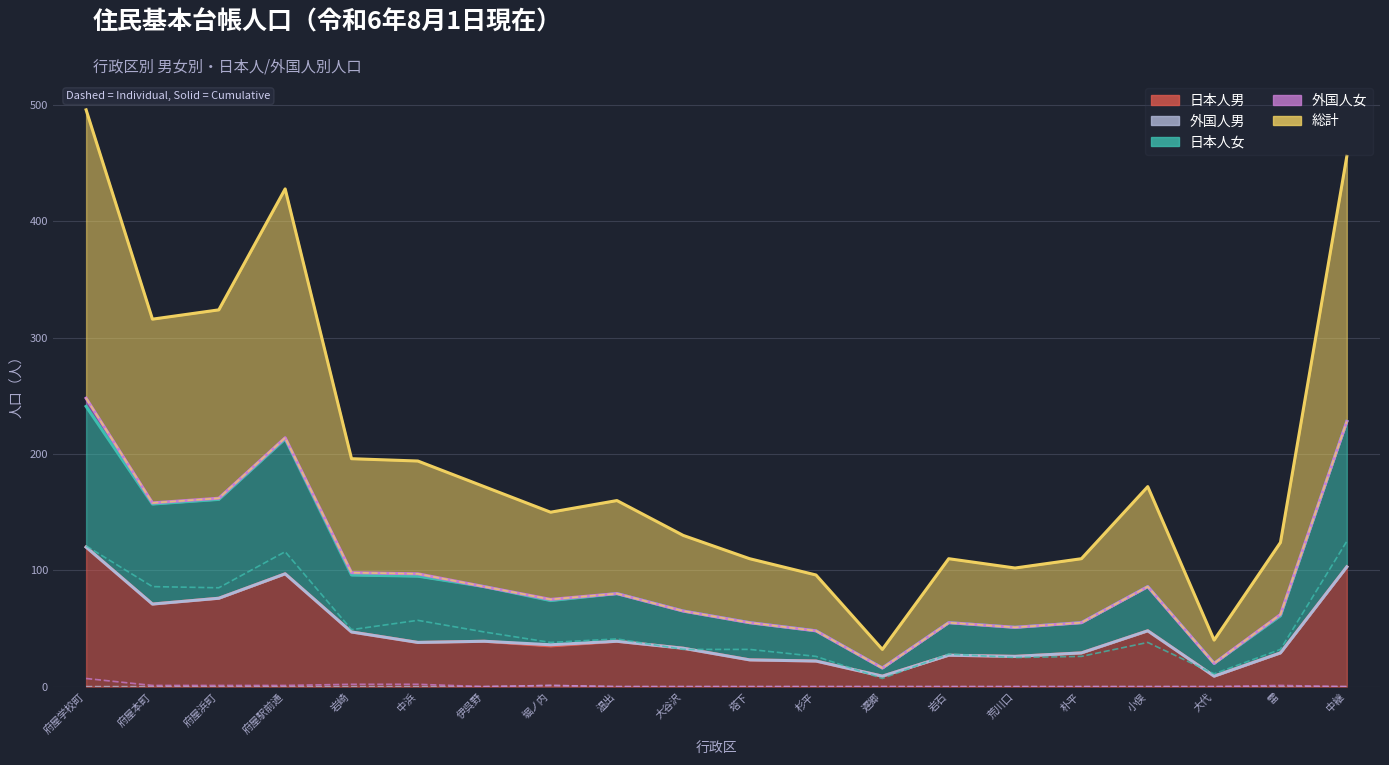

Is it true that 日本人女 equals 76 at 伊呉野?

False